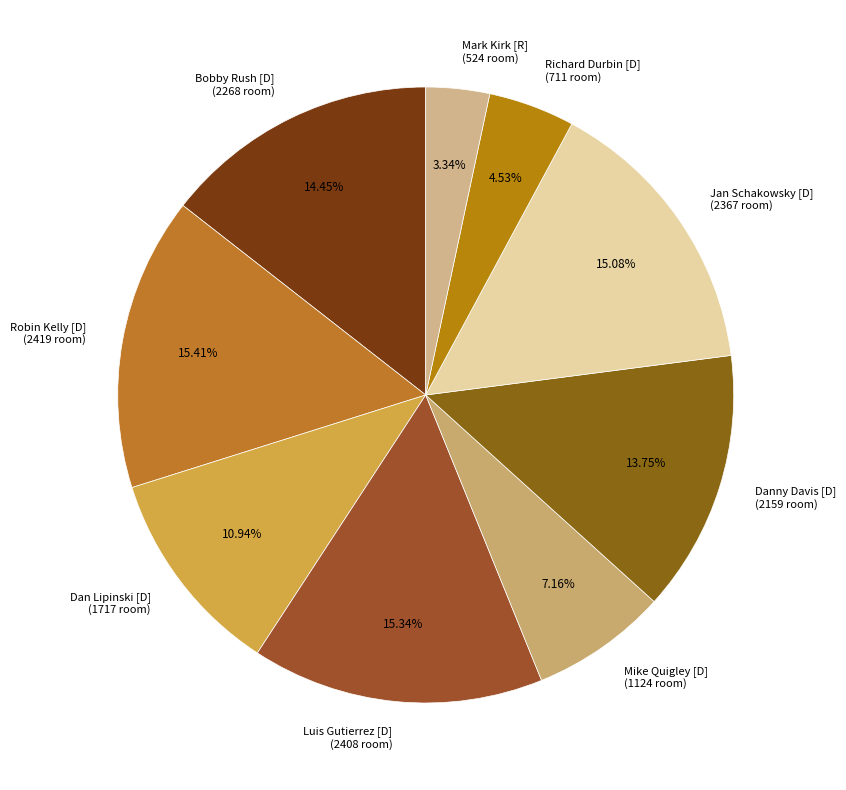

Does Dan Lipinski [D] account for over 50% of the chart?

No